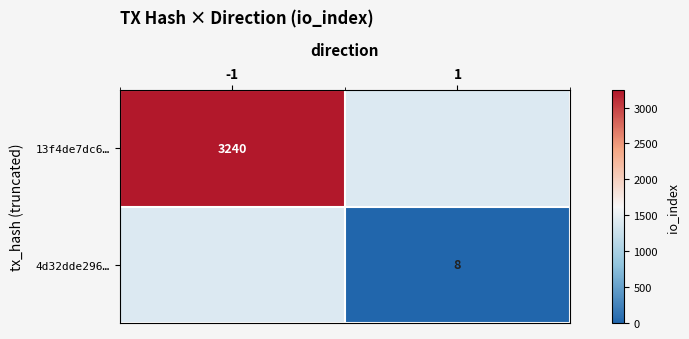

The 4d32dde296… series shows 6 at 1. True or false?

False